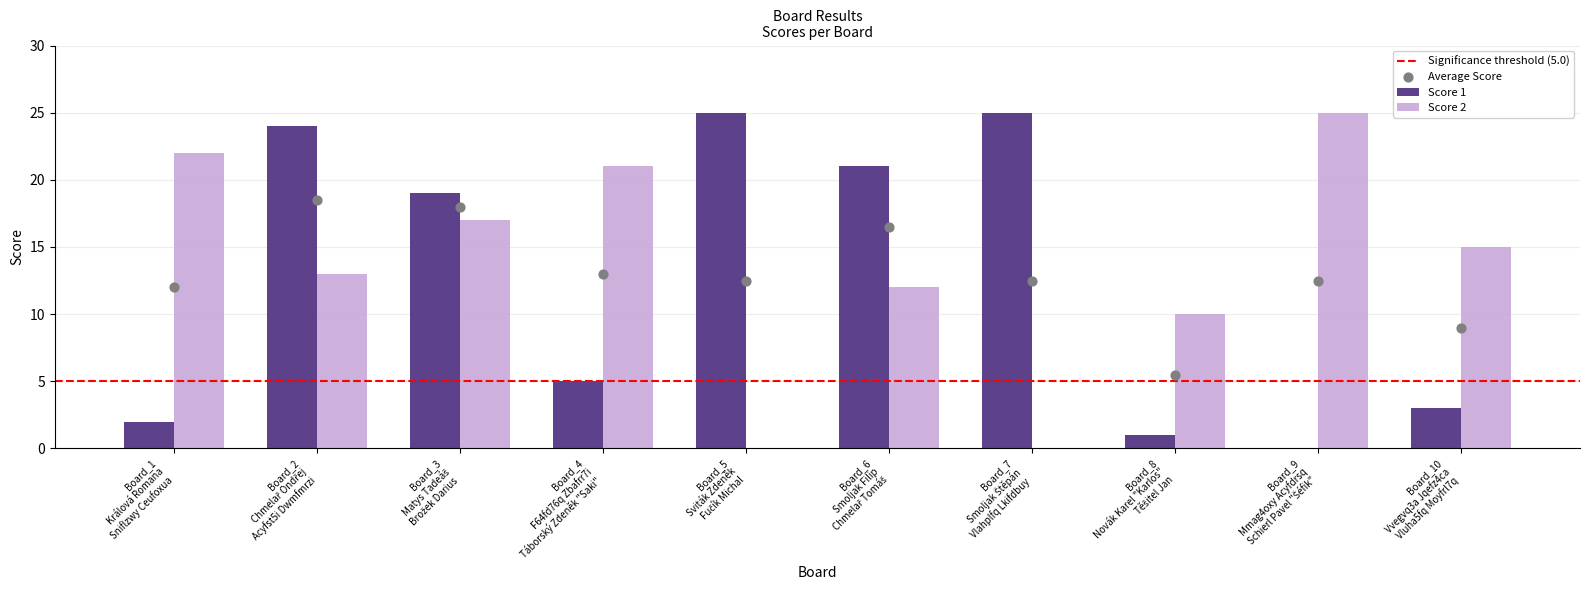

At how many categories does at least one series exceed 18?

8